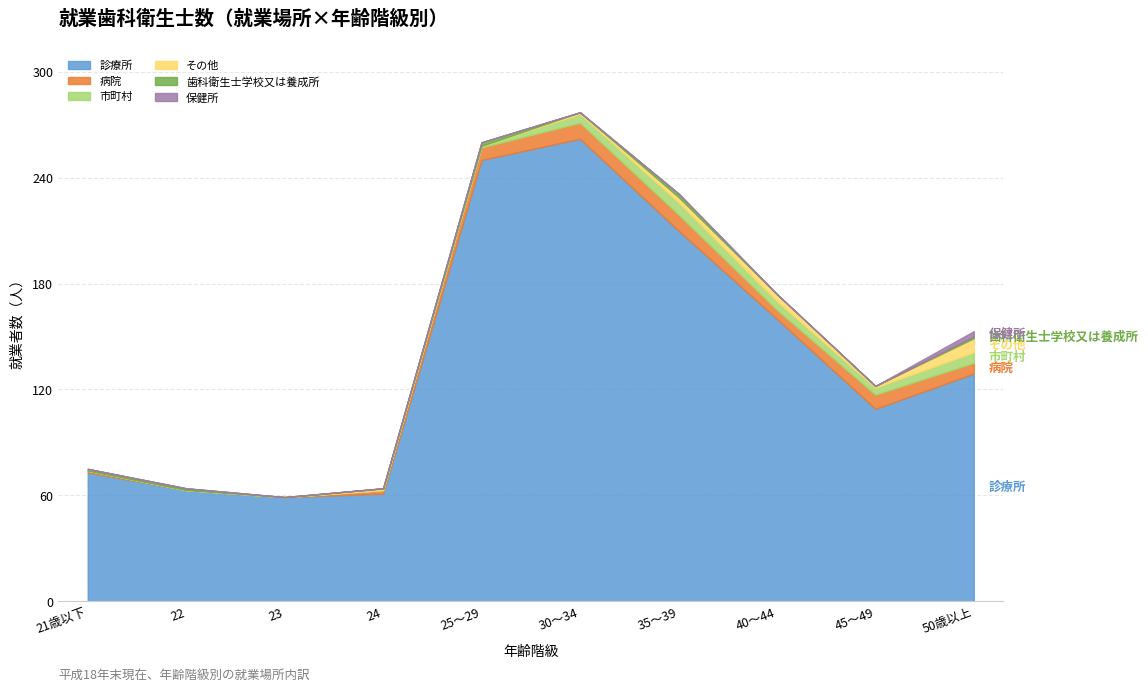

What is the difference between the maximum and minimum values in the 病院 series?

9